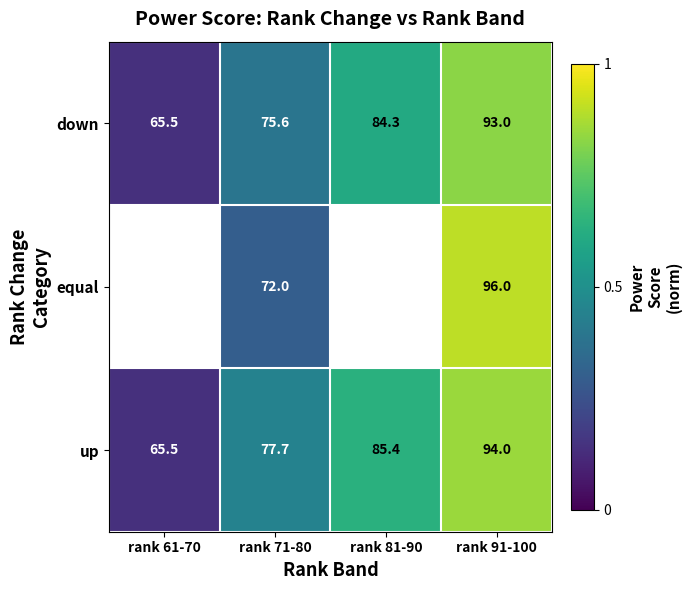

At rank 71-80, list the series in order from largest to smallest.

up, down, equal